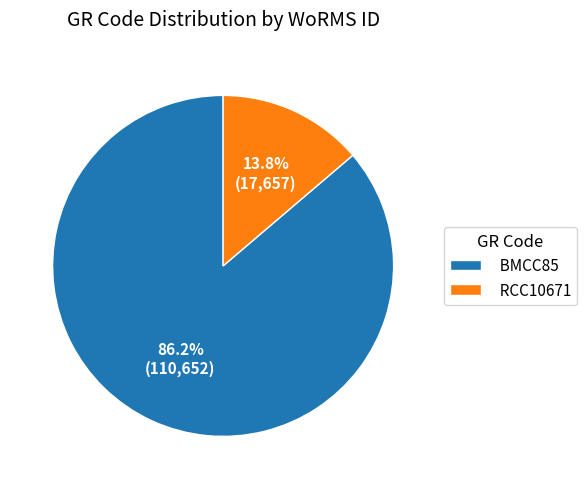

To the nearest percent, what is the difference between the BMCC85 and RCC10671 slice percentages?

72%